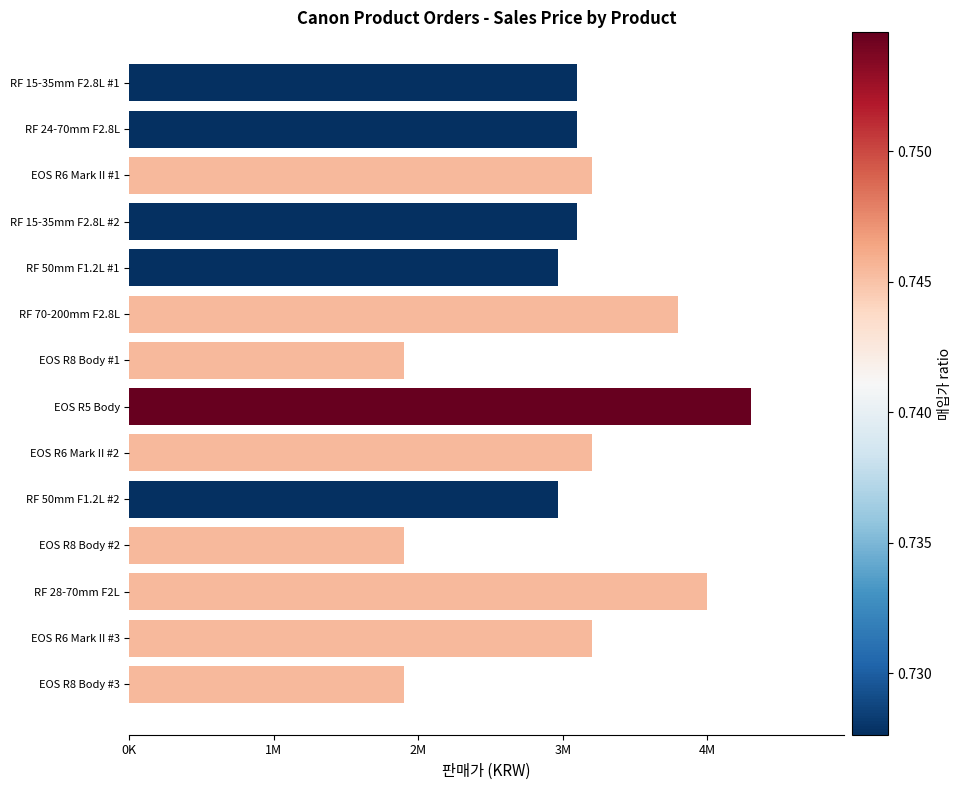

What is the minimum value shown in the chart?

1899000